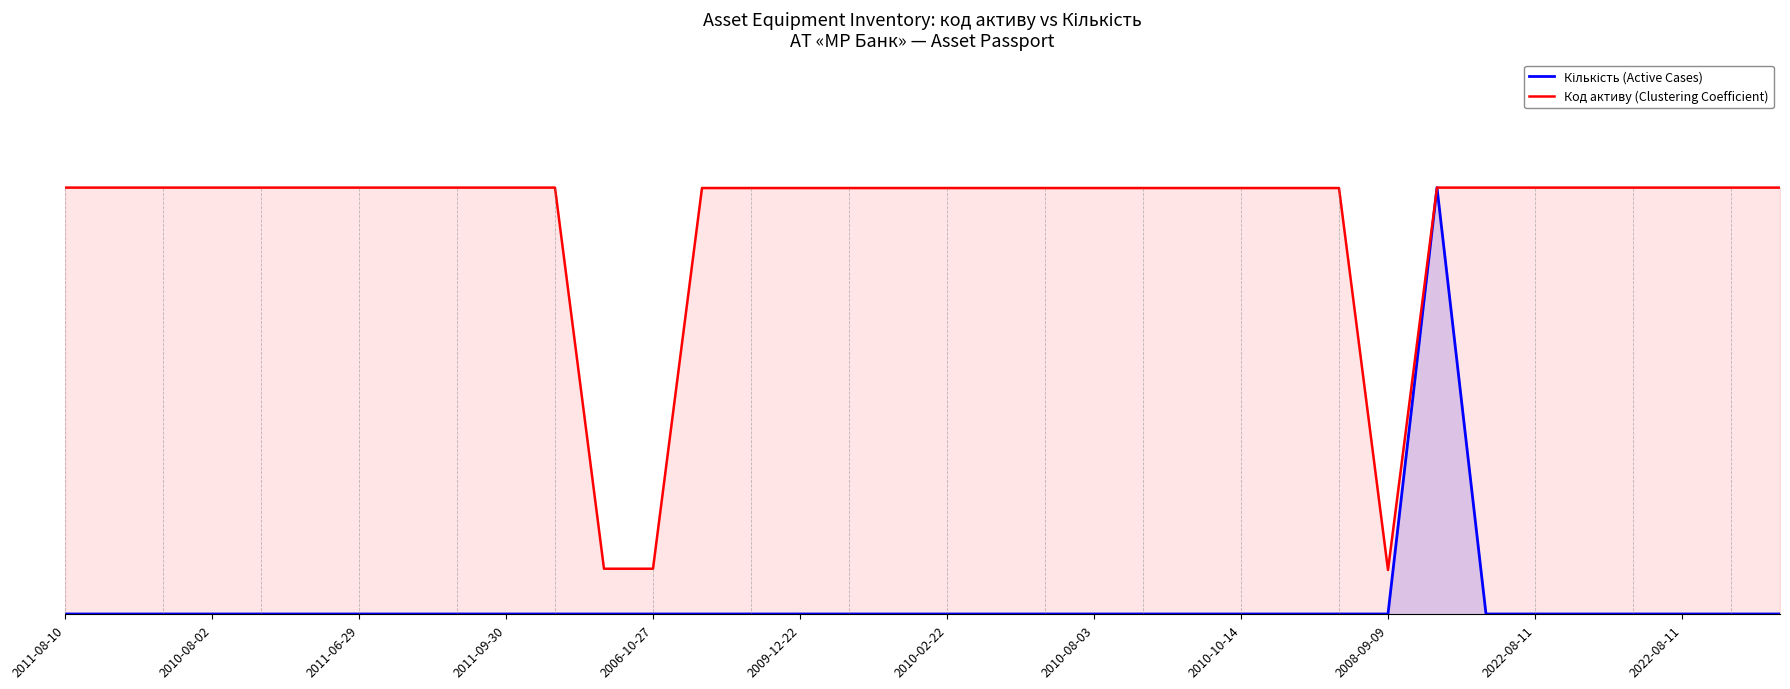

How many interior local valleys does the Код активу (Clustering Coefficient) series have?

1